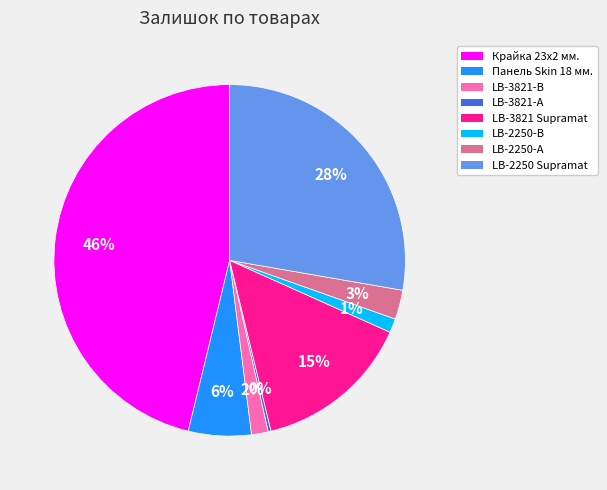

To the nearest percent, what is the difference between the largest and smallest slice percentages?

46%